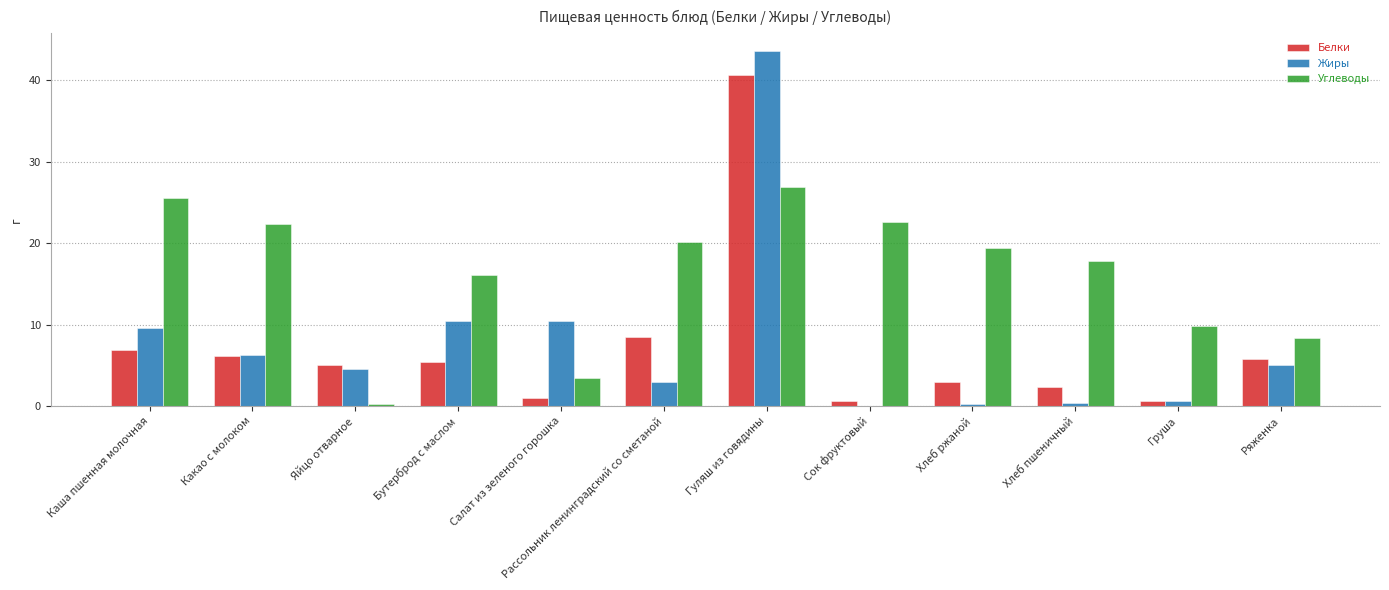

Which series has the largest total across all categories?

Углеводы